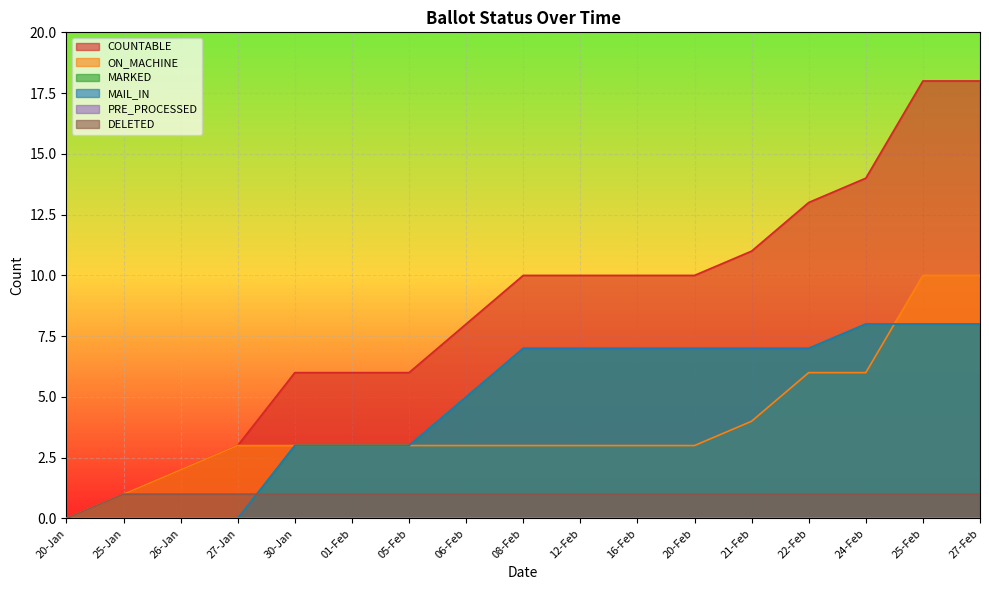

How many data points in MAIL_IN are above 7?

3